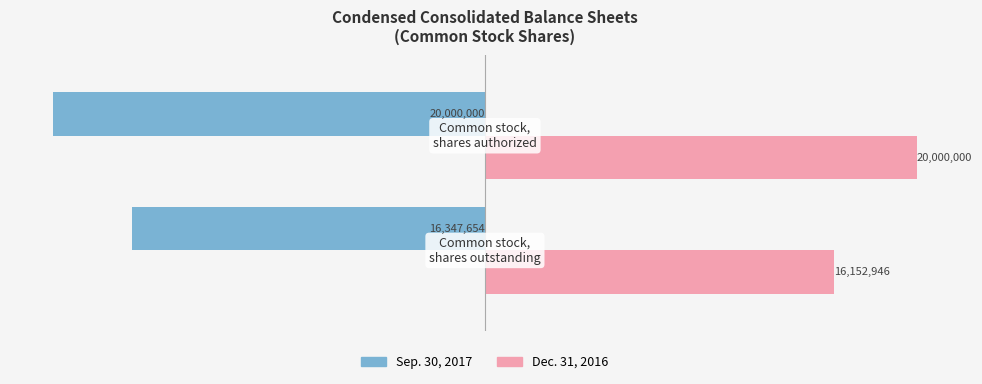

What is the minimum value shown in the chart?

-20000000